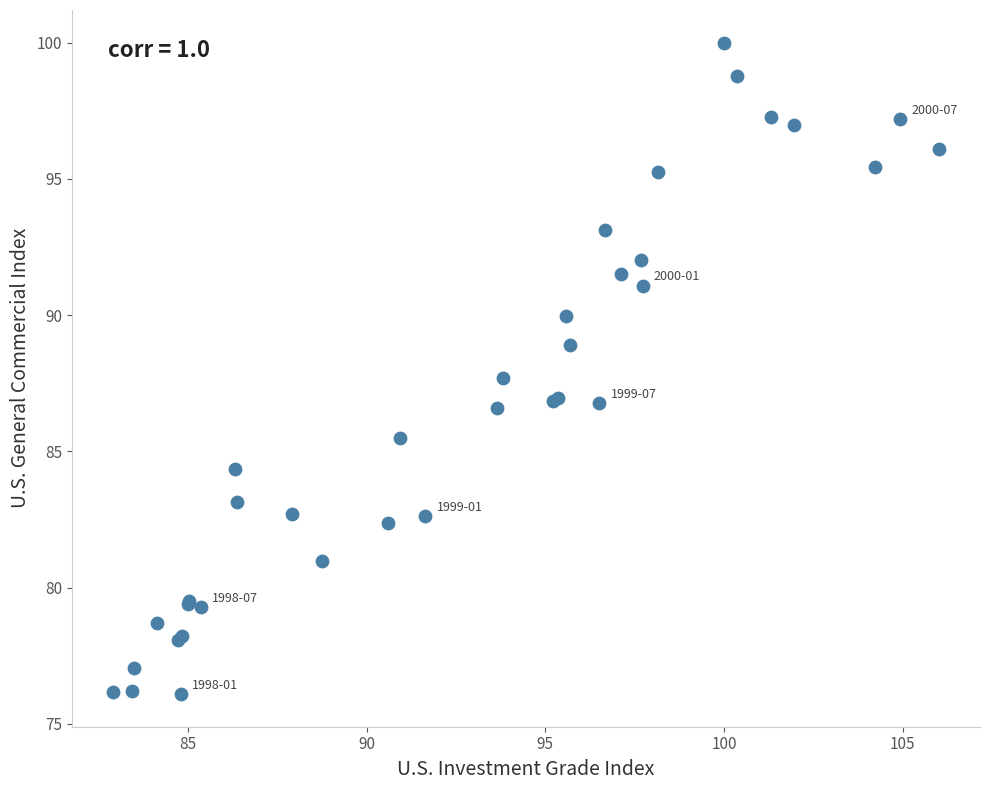

What Y value in the scatter plot is closest to 88?

87.7